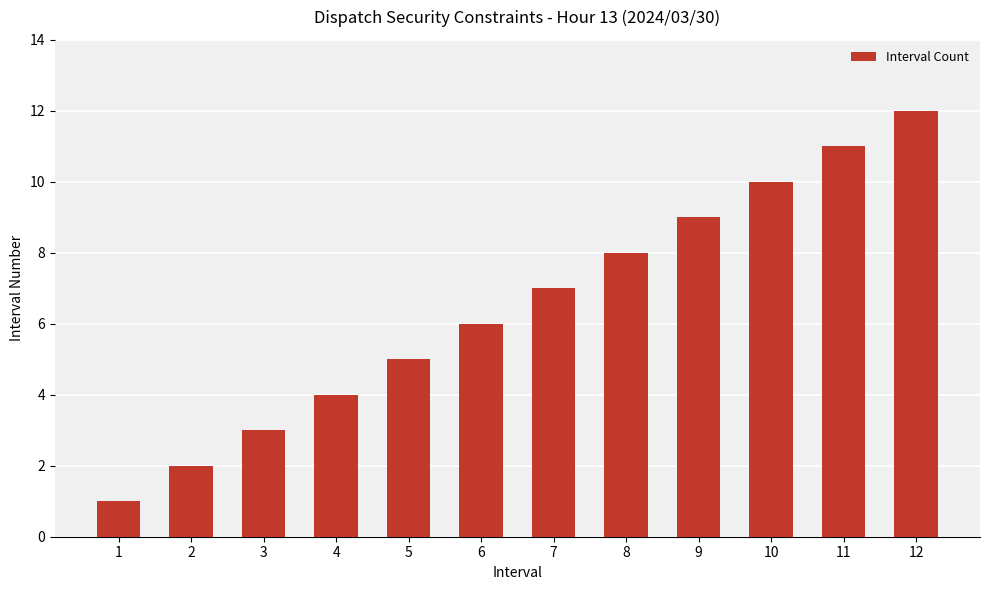

Are the bars horizontal?

No